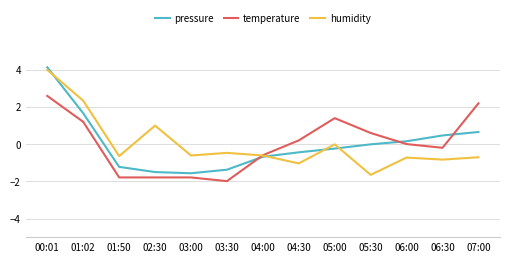

The pressure series shows -0.4 at 04:30. True or false?

True